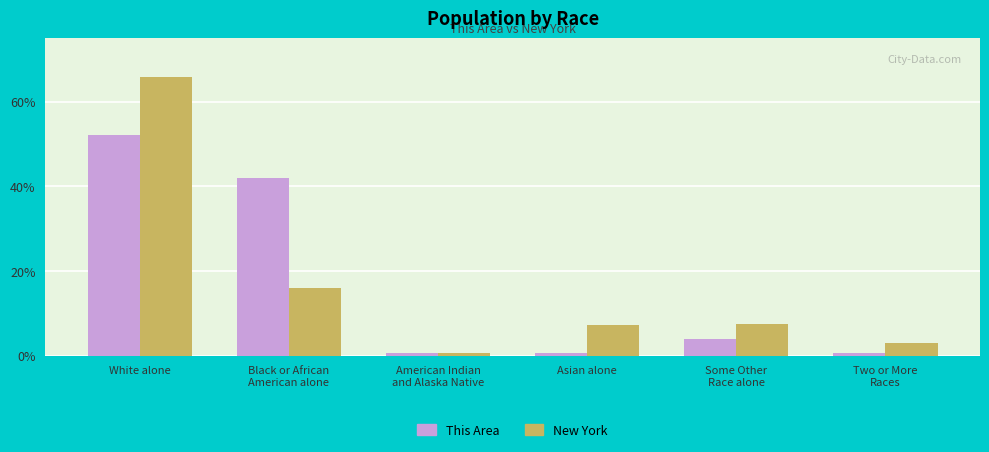

Where is This Area nearest to the value 26?

Black or African
American alone